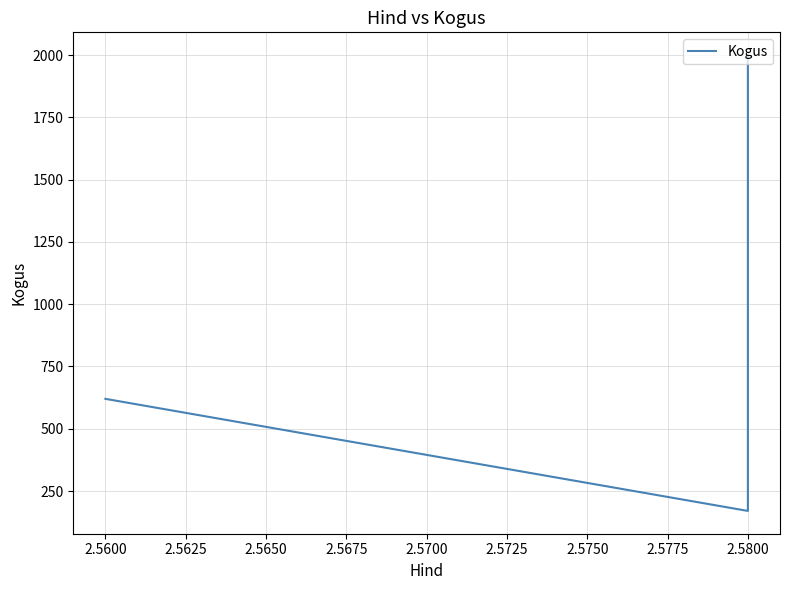

How many data points are above 620?

1